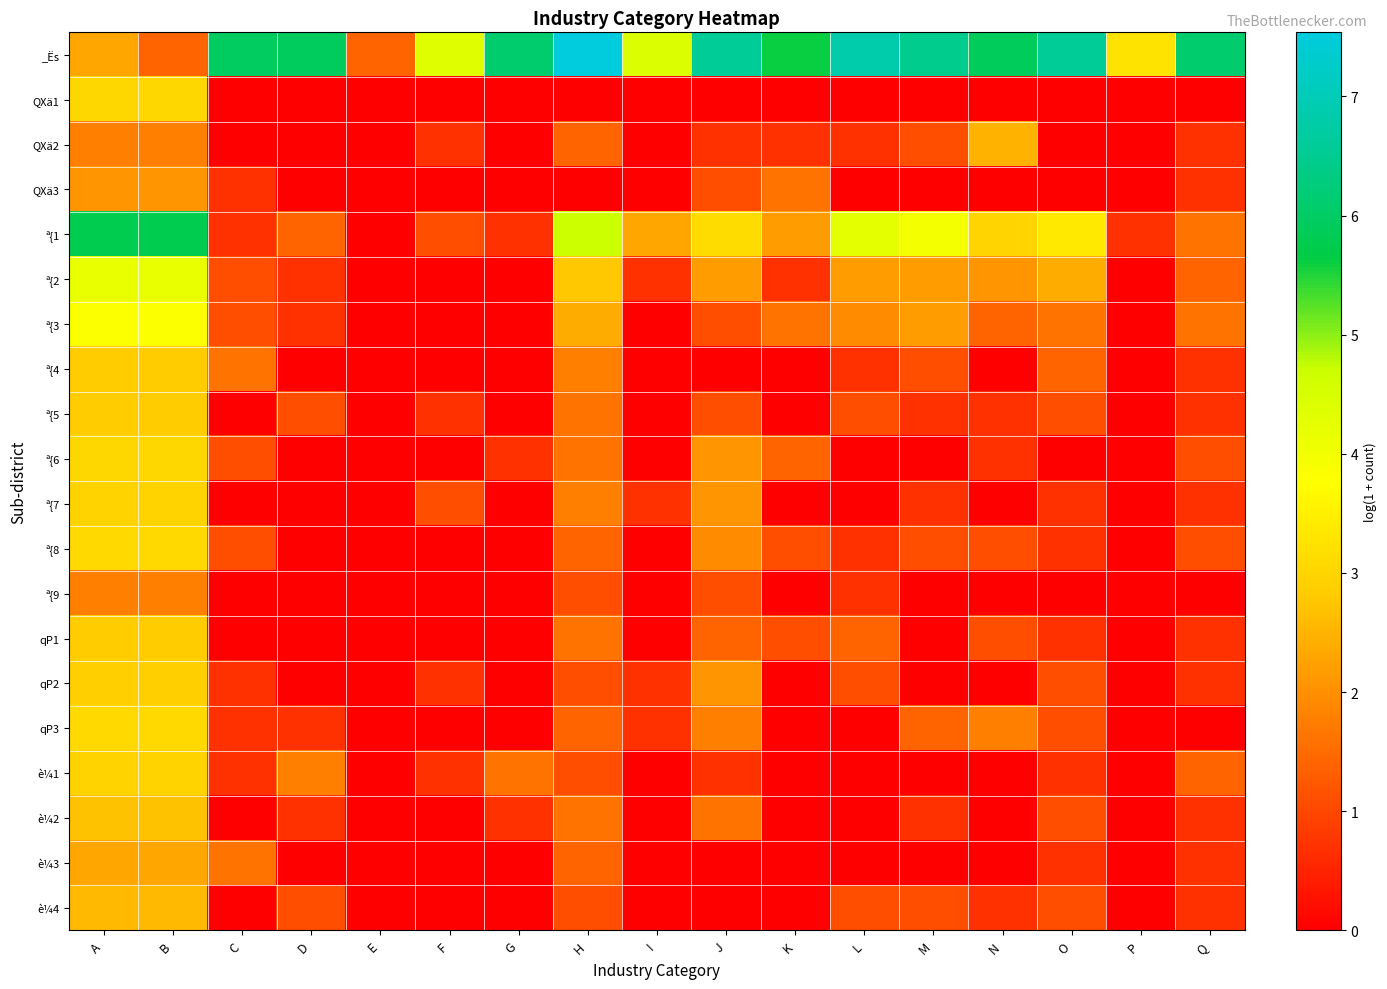

Which series has the largest total across all categories?

_Ës